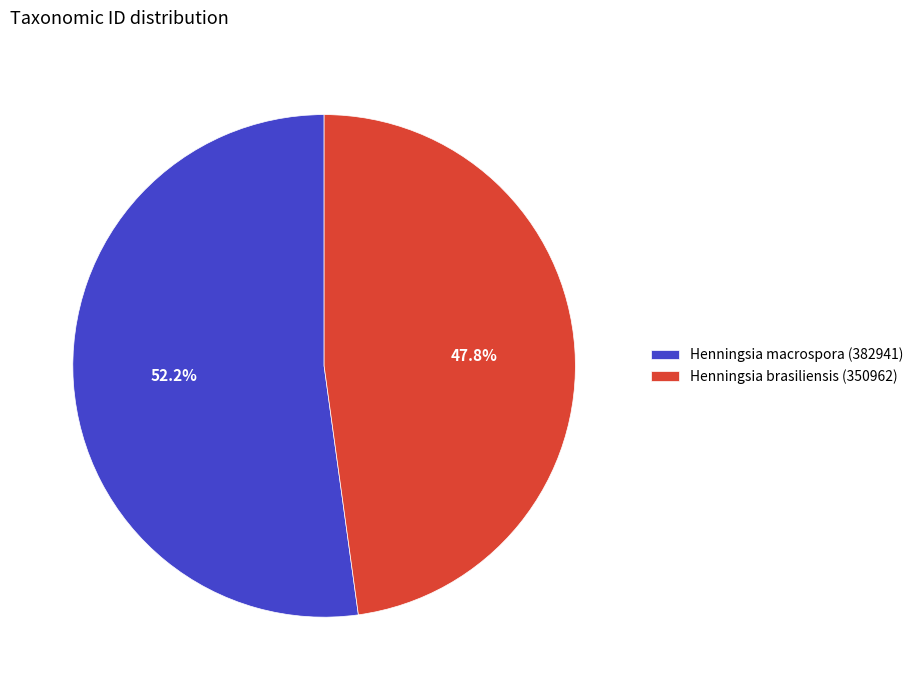

Which has a higher value, Henningsia brasiliensis (350962) or Henningsia macrospora (382941)?

Henningsia macrospora (382941)